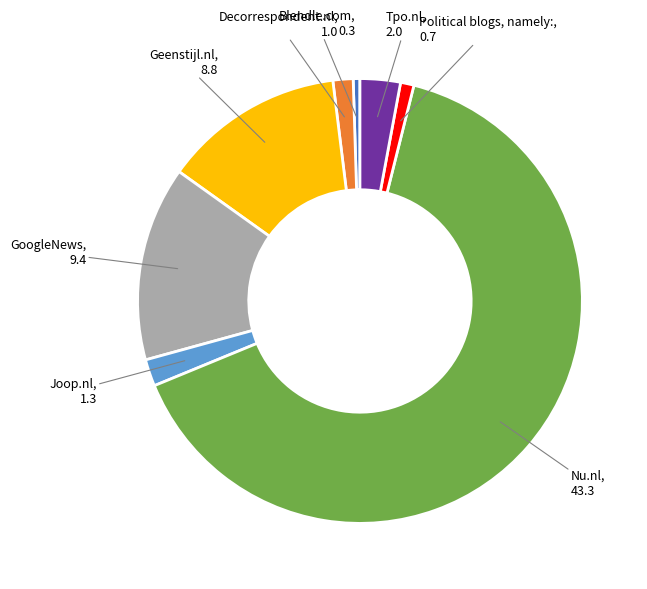

Is there a majority slice in this chart?

Yes